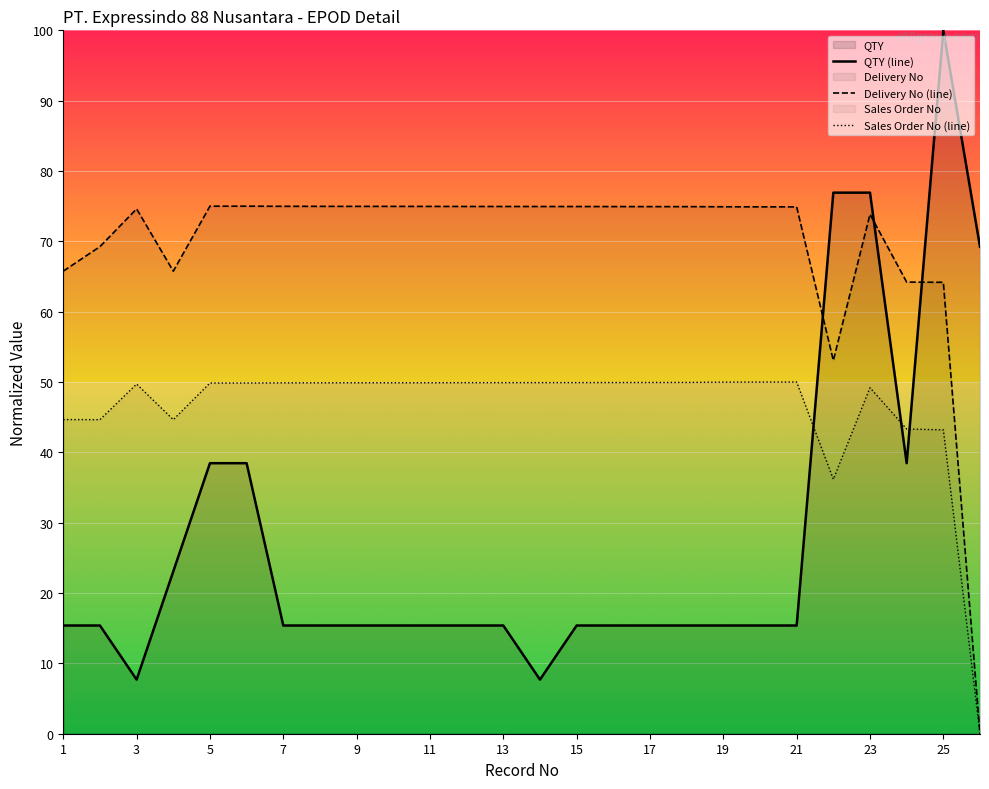

Rank the series at 21 from lowest to highest value.

QTY (line), Sales Order No (line), Delivery No (line)